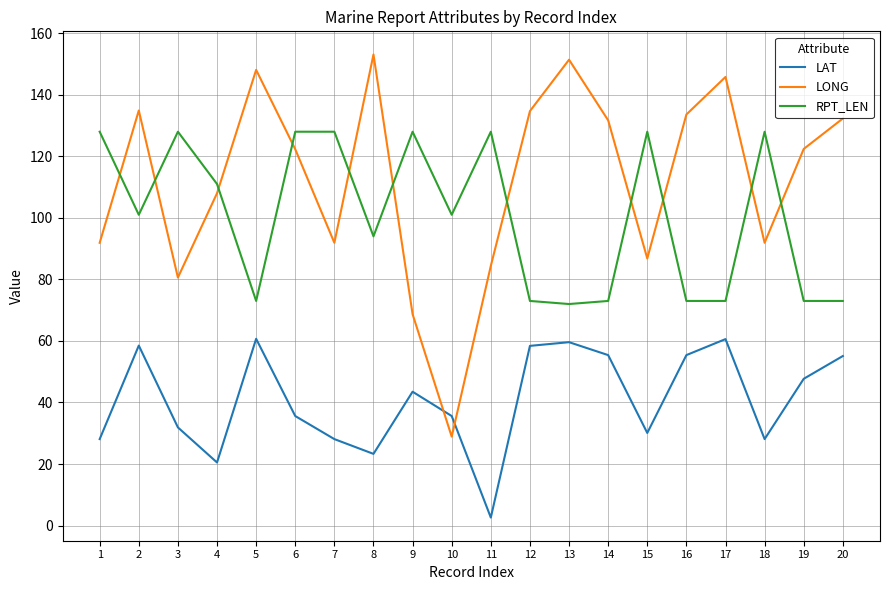

What is the difference between the second highest and second lowest values in the LAT series?

40.1